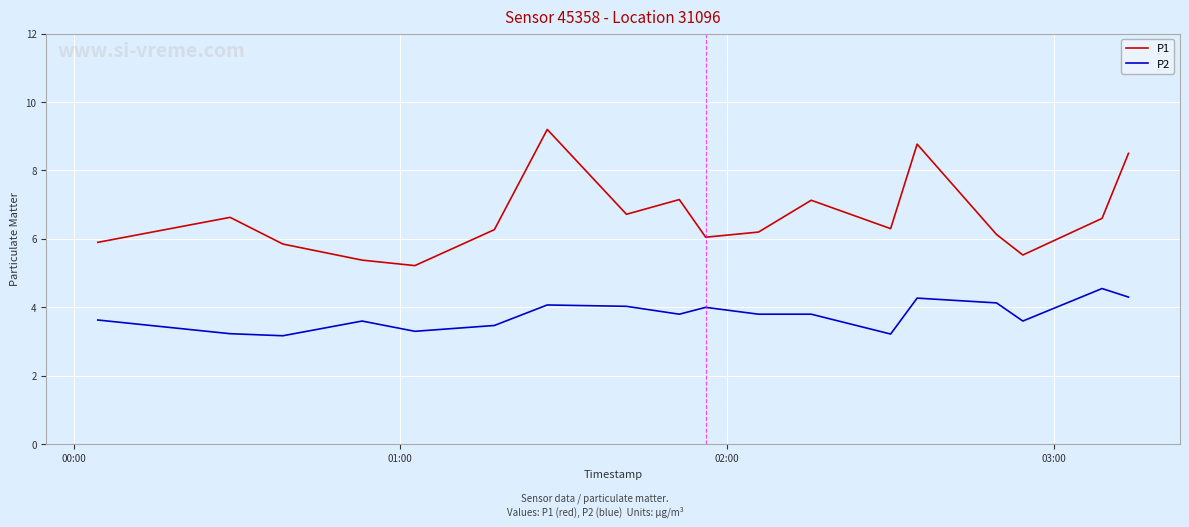

Which series has the largest range (max minus min)?

P1